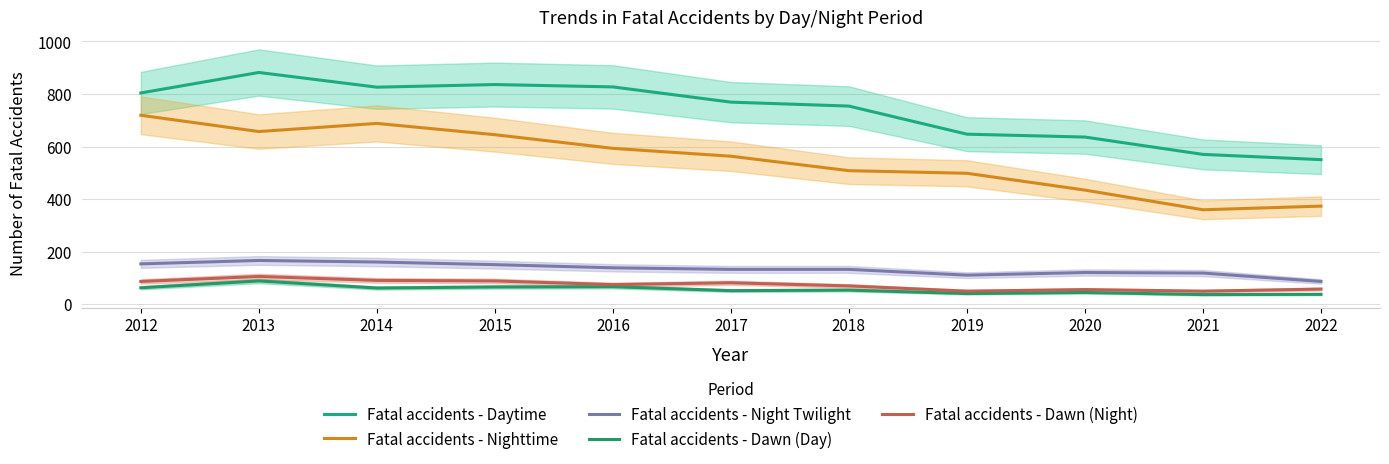

Which series changed the most between 2014 and 2022?

Fatal accidents - Nighttime